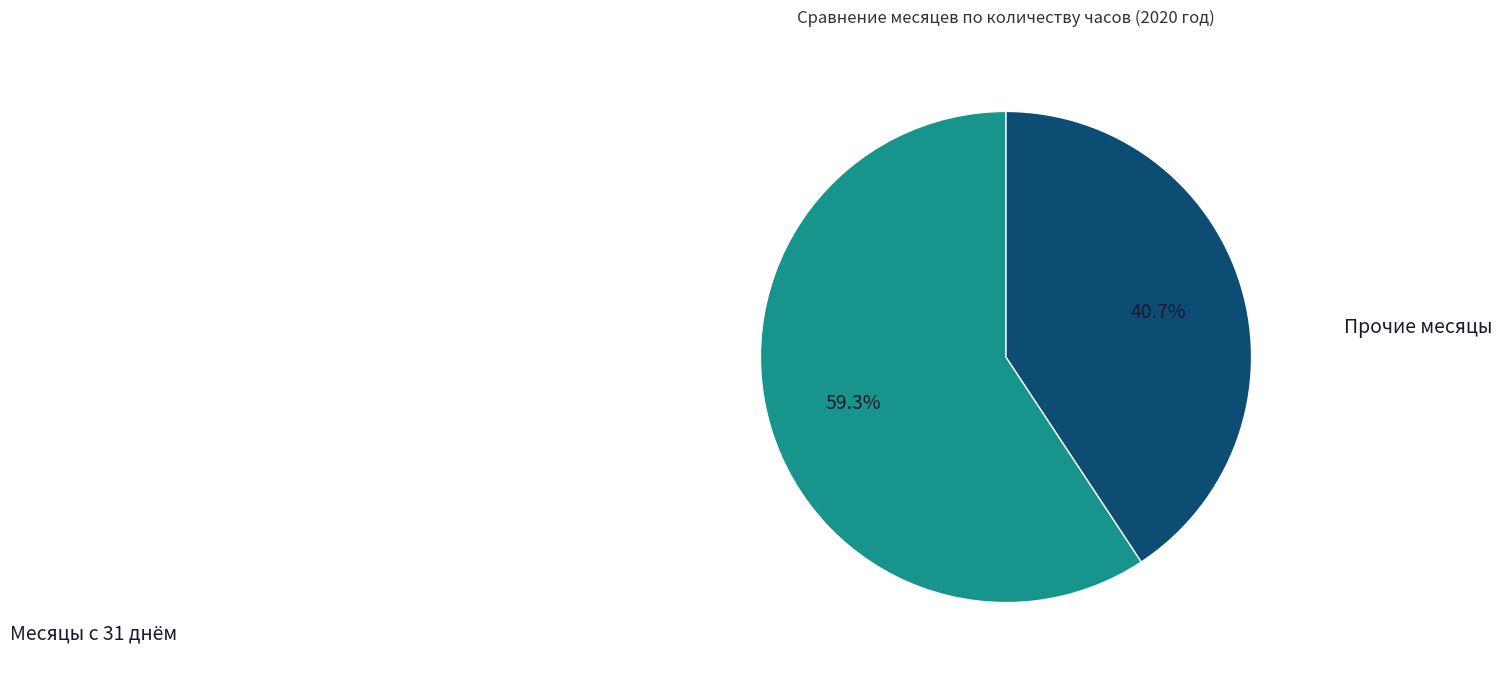

Does any single category account for the majority?

Yes